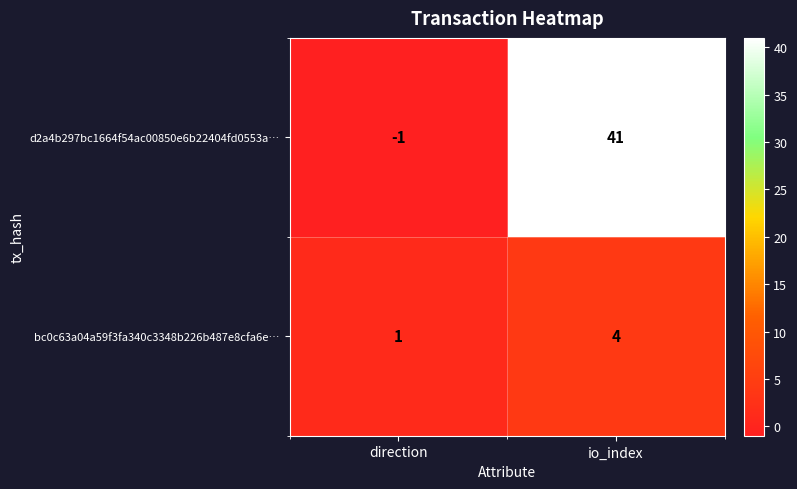

The d2a4b297bc1664f54ac00850e6b22404fd0553a… series shows -1 at direction. True or false?

True